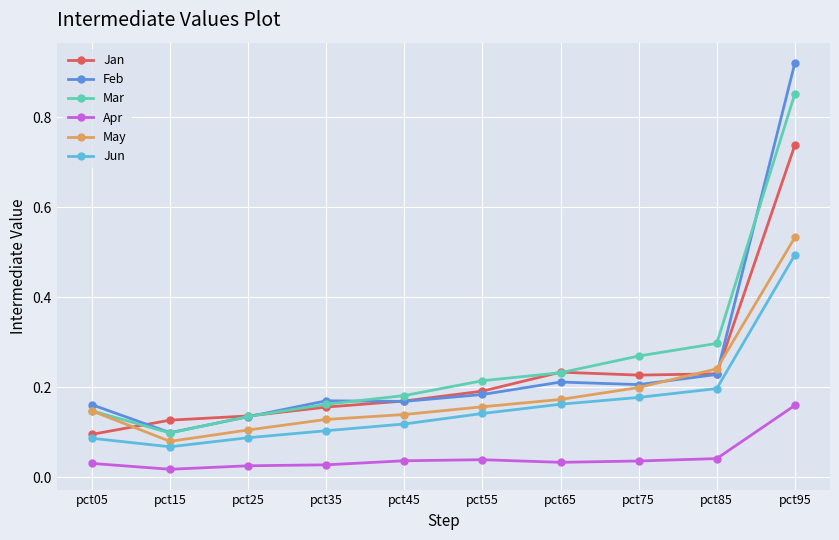

At which label is May closest to 0?

pct15